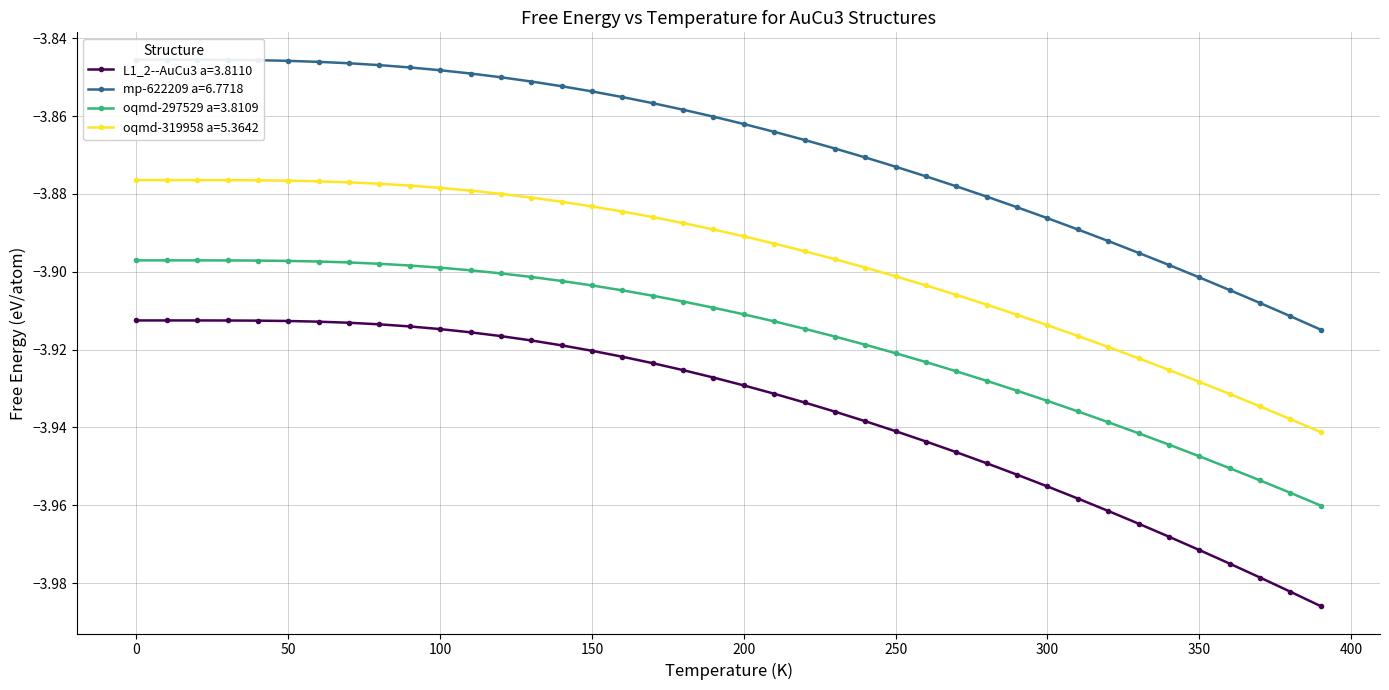

What is the minimum value for oqmd-319958 a=5.3642?

-3.9